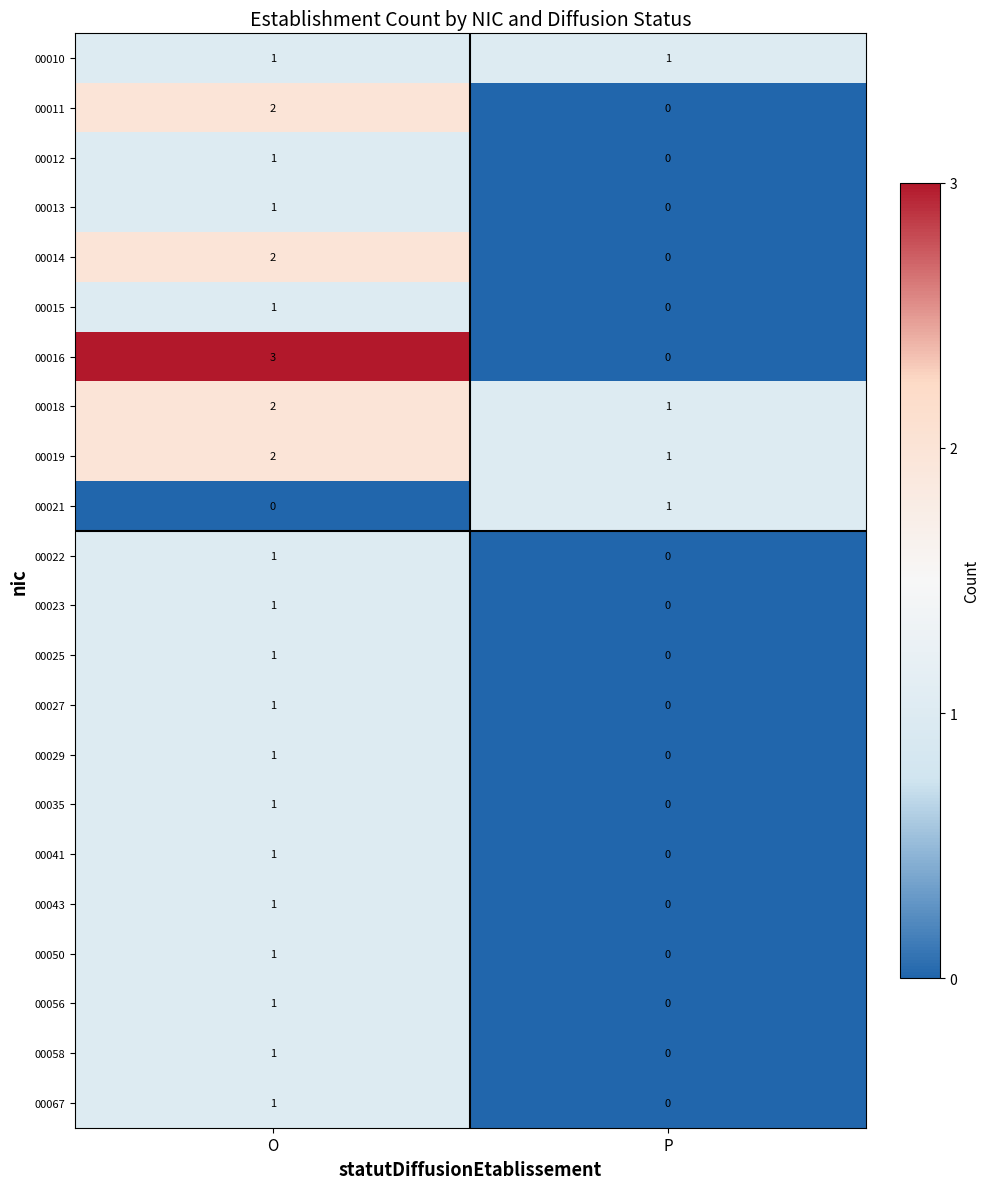

Between O and P, which series saw the biggest shift?

00016